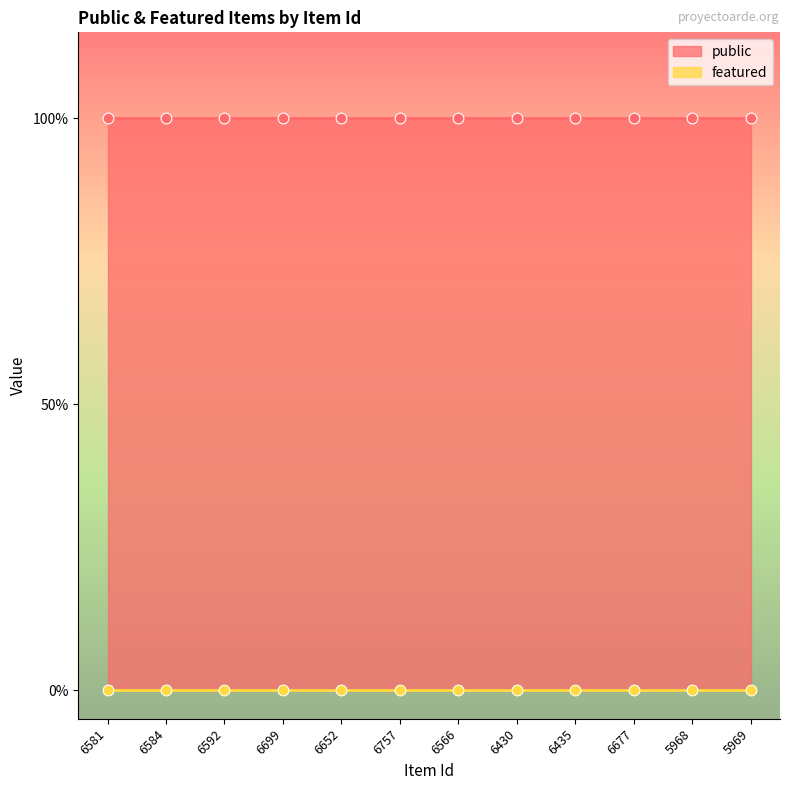

Which series reaches the minimum Y coordinate?

featured